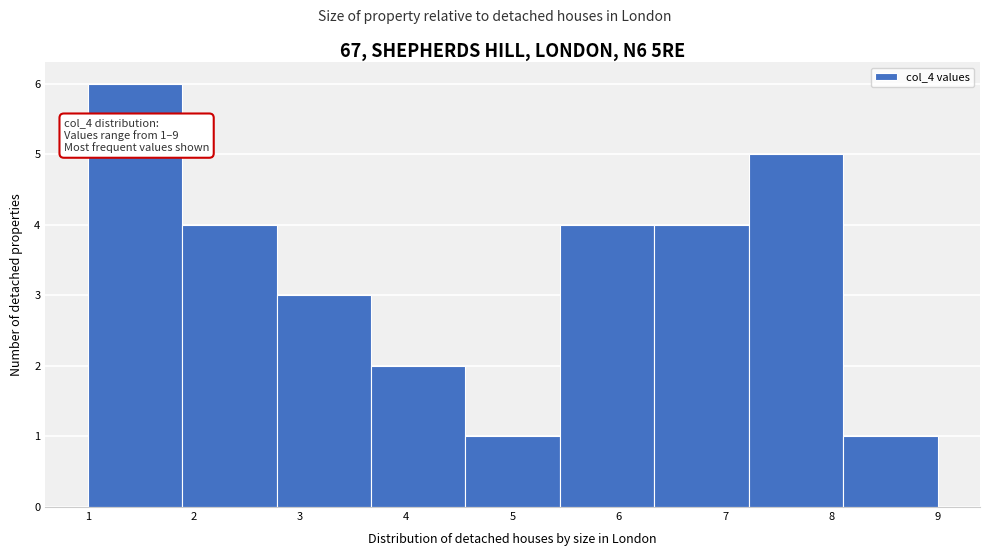

Over which range of the x-axis is the bar tallest?

1.0 to 1.9